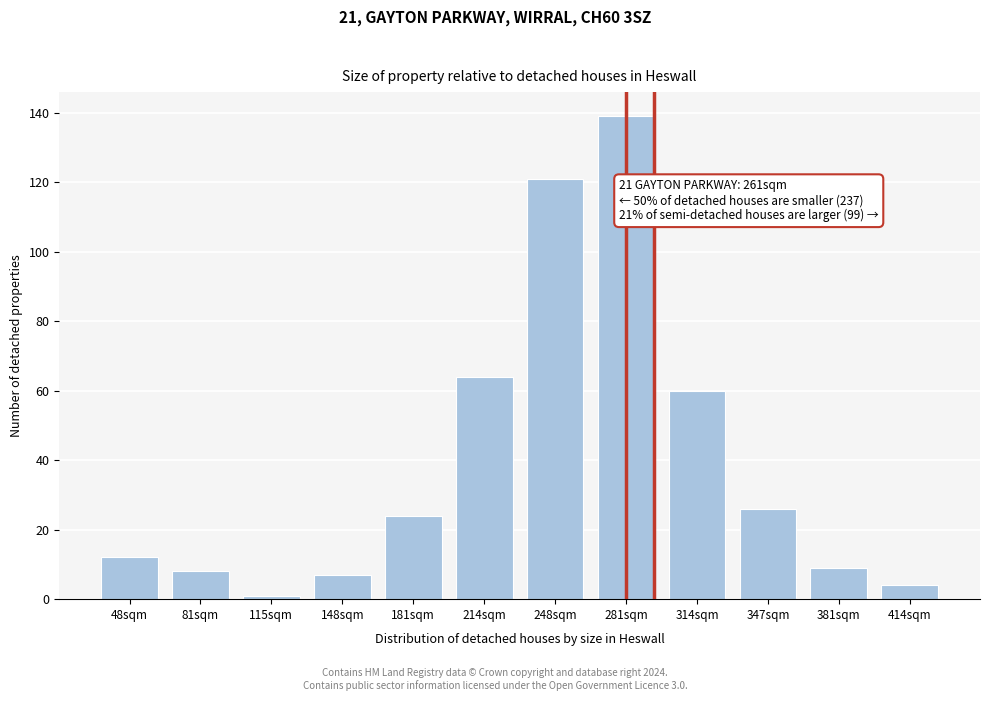

Reading left to right, what are all the values shown in this chart?

48sqm=12	81sqm=8	115sqm=1	148sqm=7	181sqm=24	214sqm=64	248sqm=121	281sqm=139	314sqm=60	347sqm=26	381sqm=9	414sqm=4